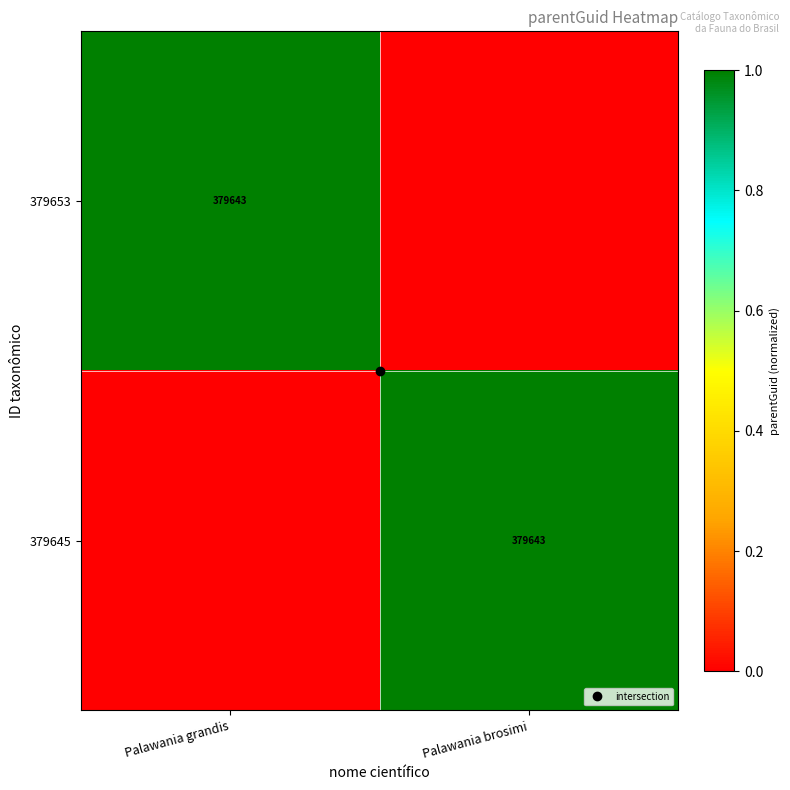

How many data points does each series have?

2